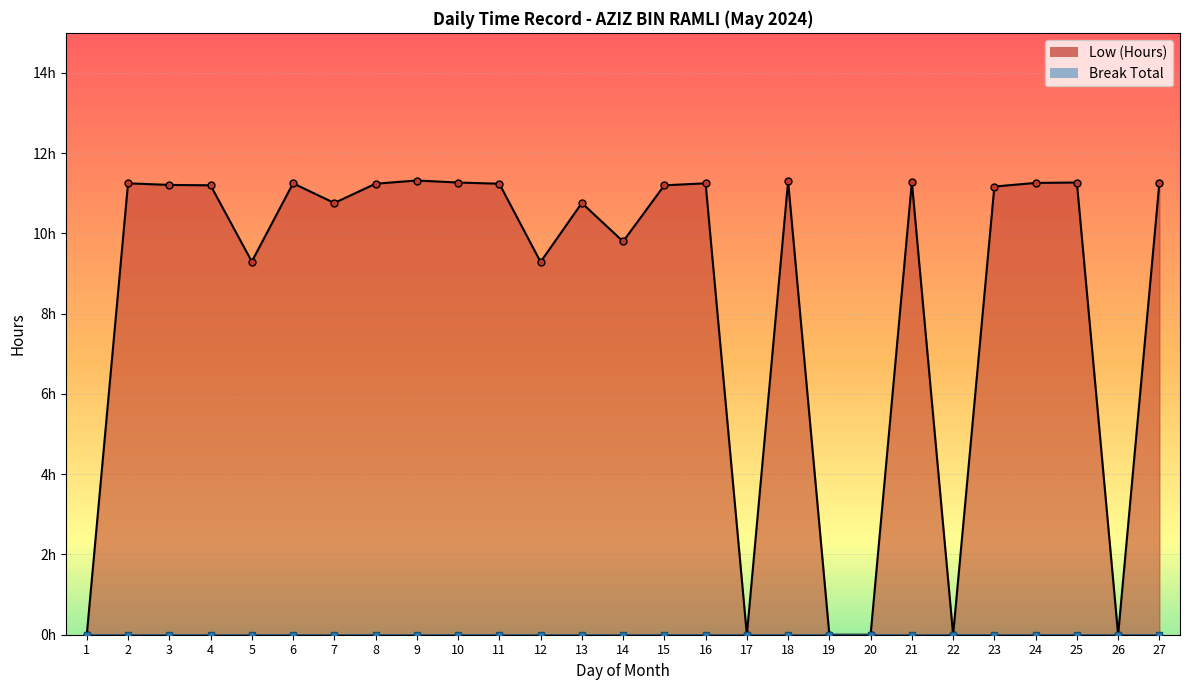

At which label is the value closest to 5?

12